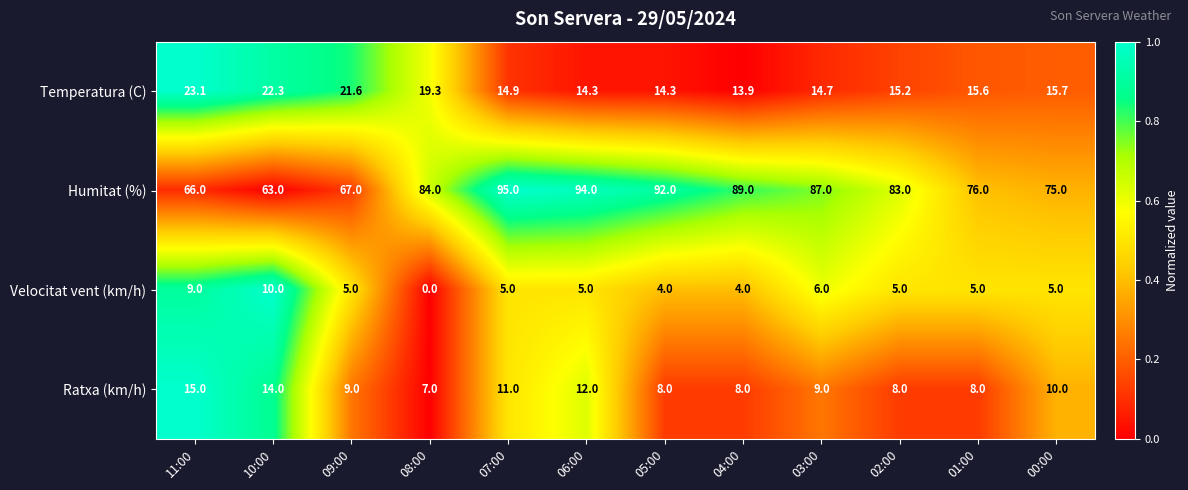

What is the minimum value for Temperatura (C)?

13.9